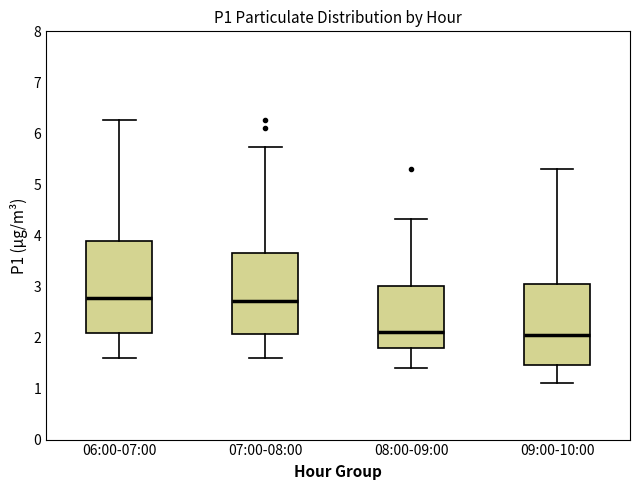

Reading left to right, transcribe this box plot: for each box, give where its median line is, the range the box spans, and where its two whiskers end, as read against the y-axis. The values are not printed on the chart, so give them approximately, as read against the axis.

06:00-07:00: median 2.8, box 2.1 to 3.9, whiskers 1.6 to 6.3
07:00-08:00: median 2.7, box 2.1 to 3.7, whiskers 1.6 to 5.7
08:00-09:00: median 2.1, box 1.8 to 3.0, whiskers 1.4 to 4.3
09:00-10:00: median 2.1, box 1.5 to 3.1, whiskers 1.1 to 5.3